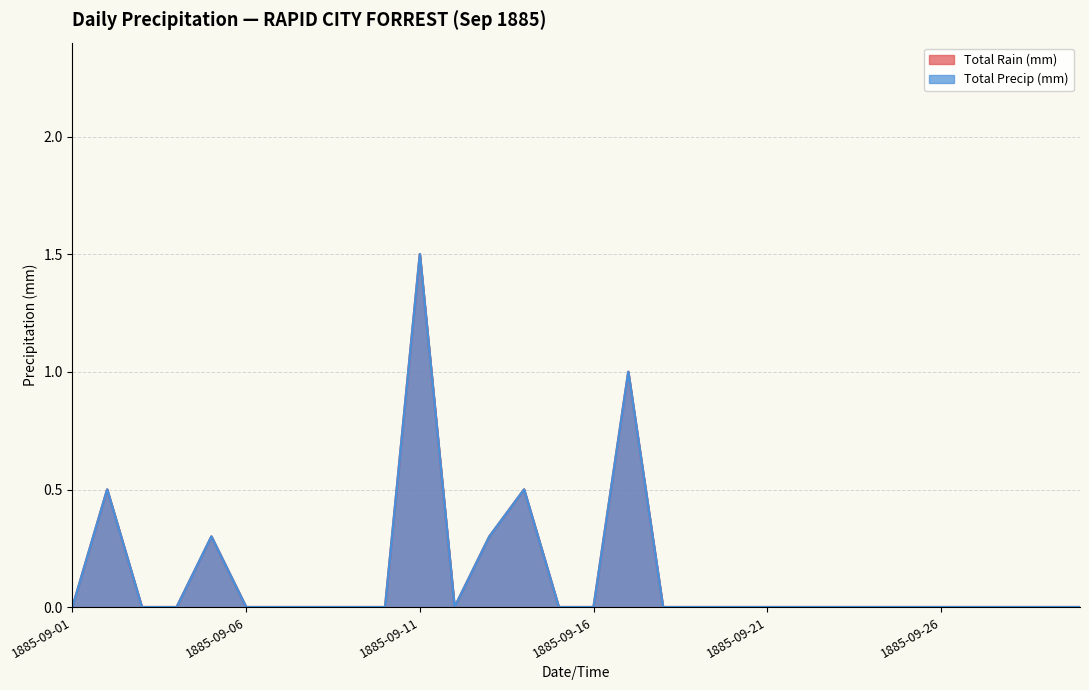

What is the sum of all Total Precip (mm) values?

4.1